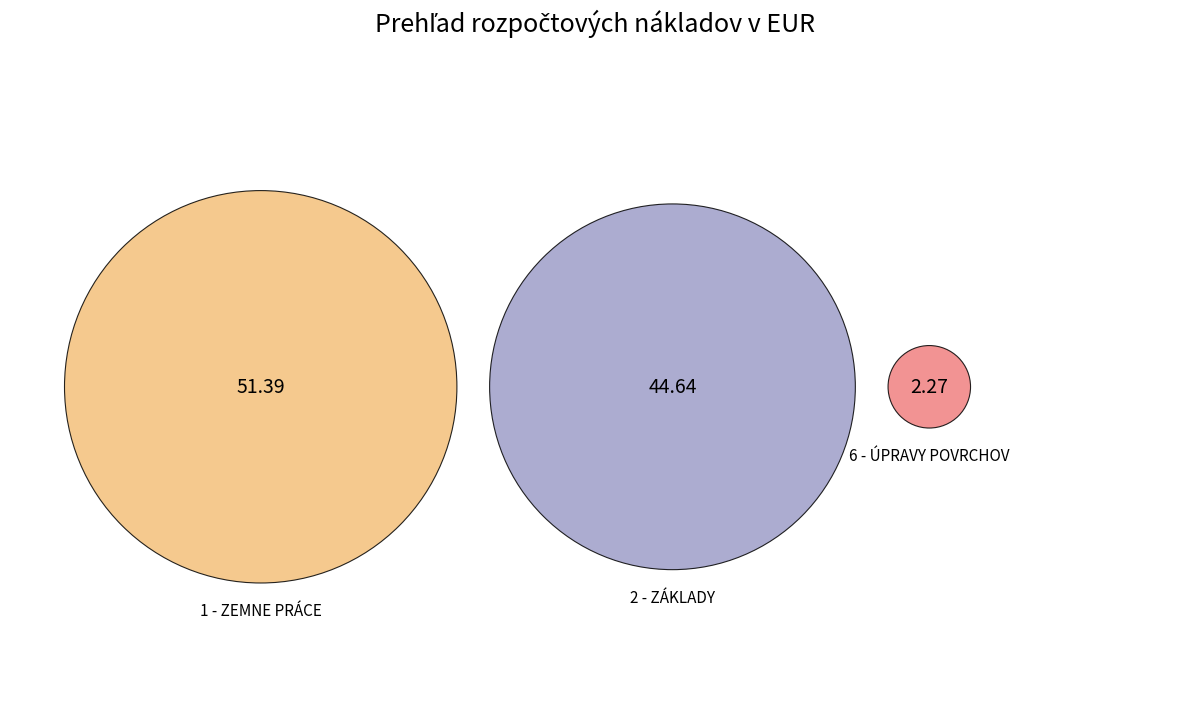

Rank the categories by value from lowest to highest.

6 - ÚPRAVY POVRCHOV, PODLAHY, VÝPLNE, 2 - ZÁKLADY, 1 - ZEMNE PRÁCE